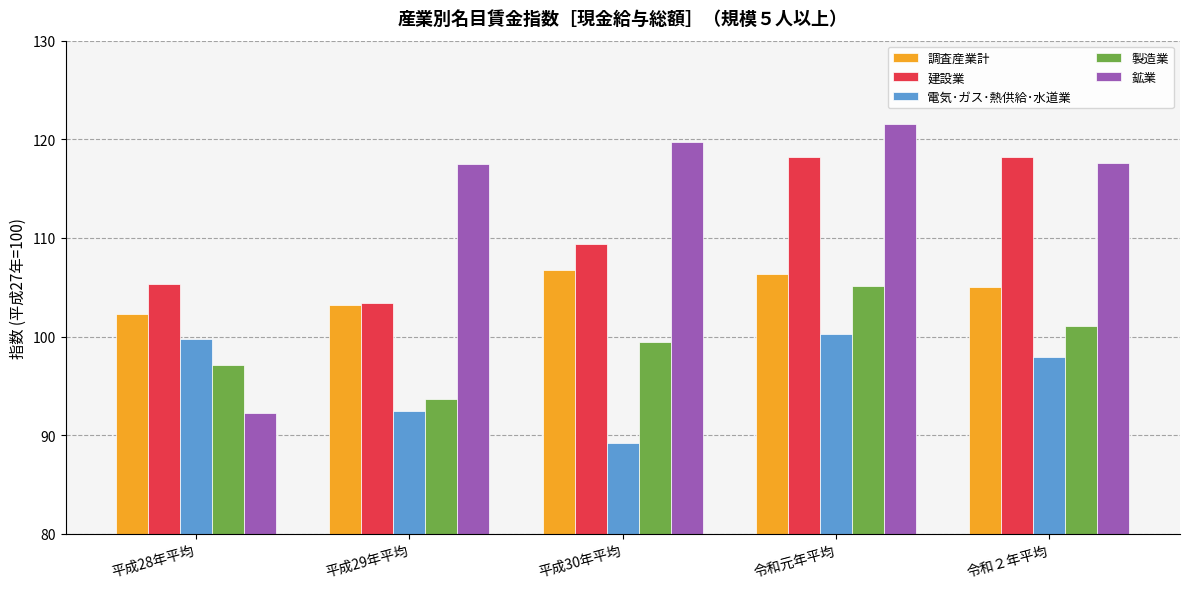

How many groups of bars are there?

5